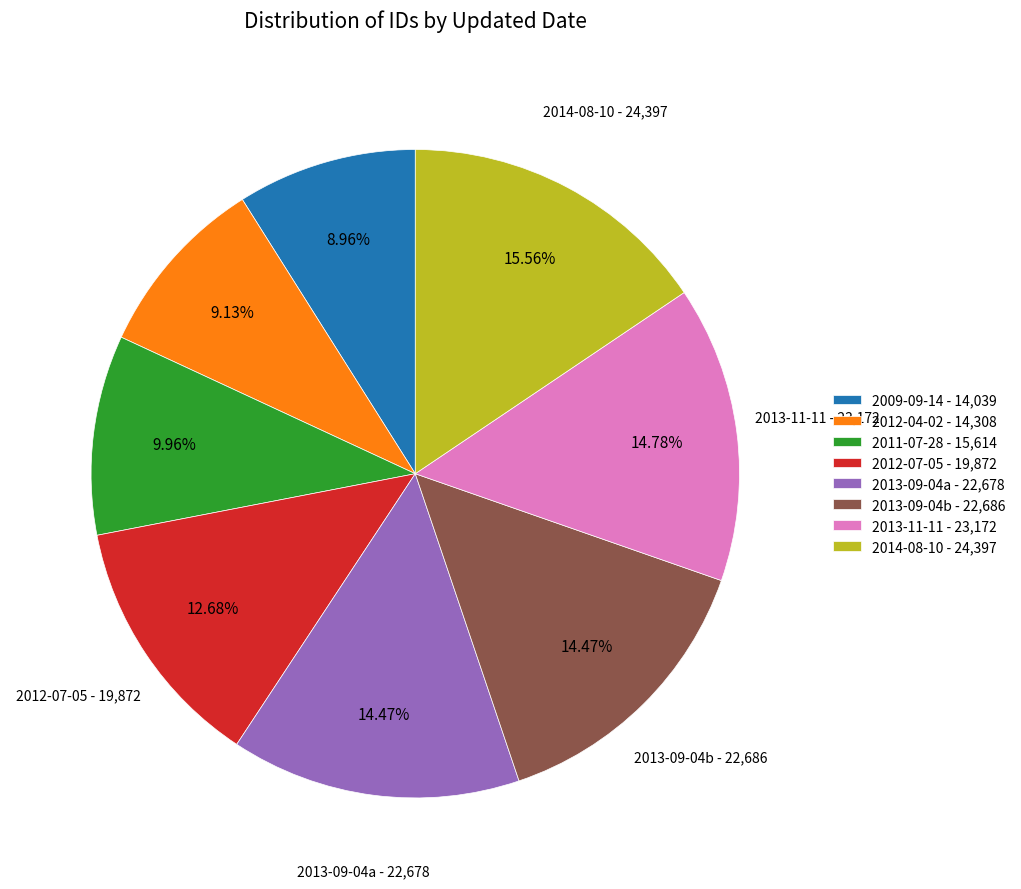

Does 2012-07-05 - 19,872 represent more than half of the total?

No